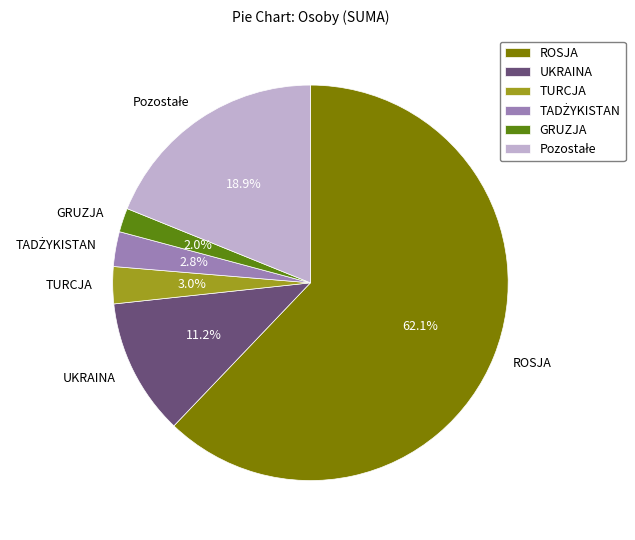

What percentage is NOT represented by TURCJA?

97.0%